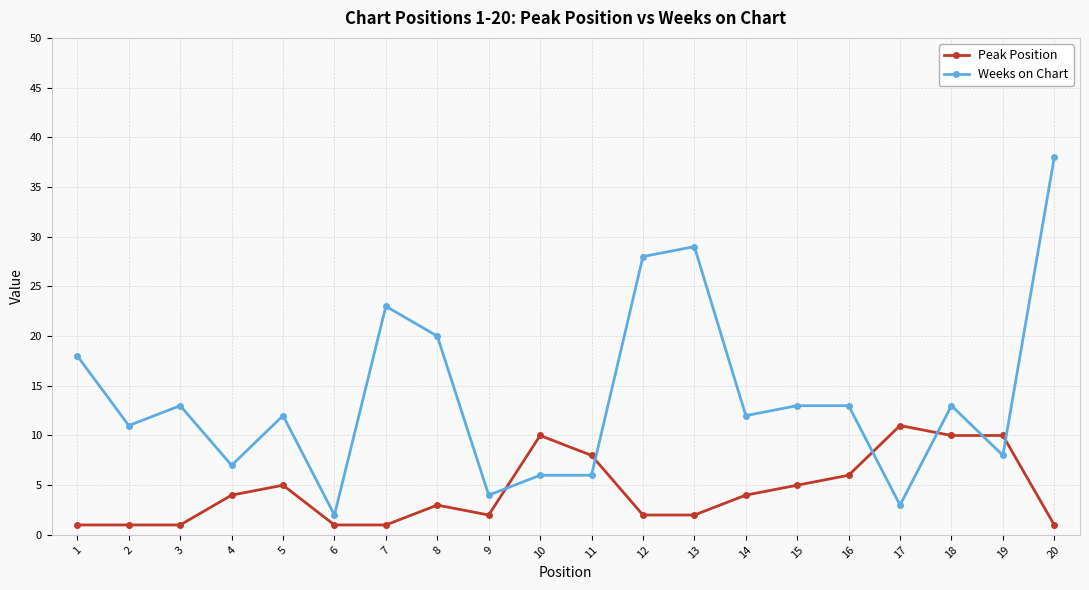

How many data points in Peak Position are less than 4?

10